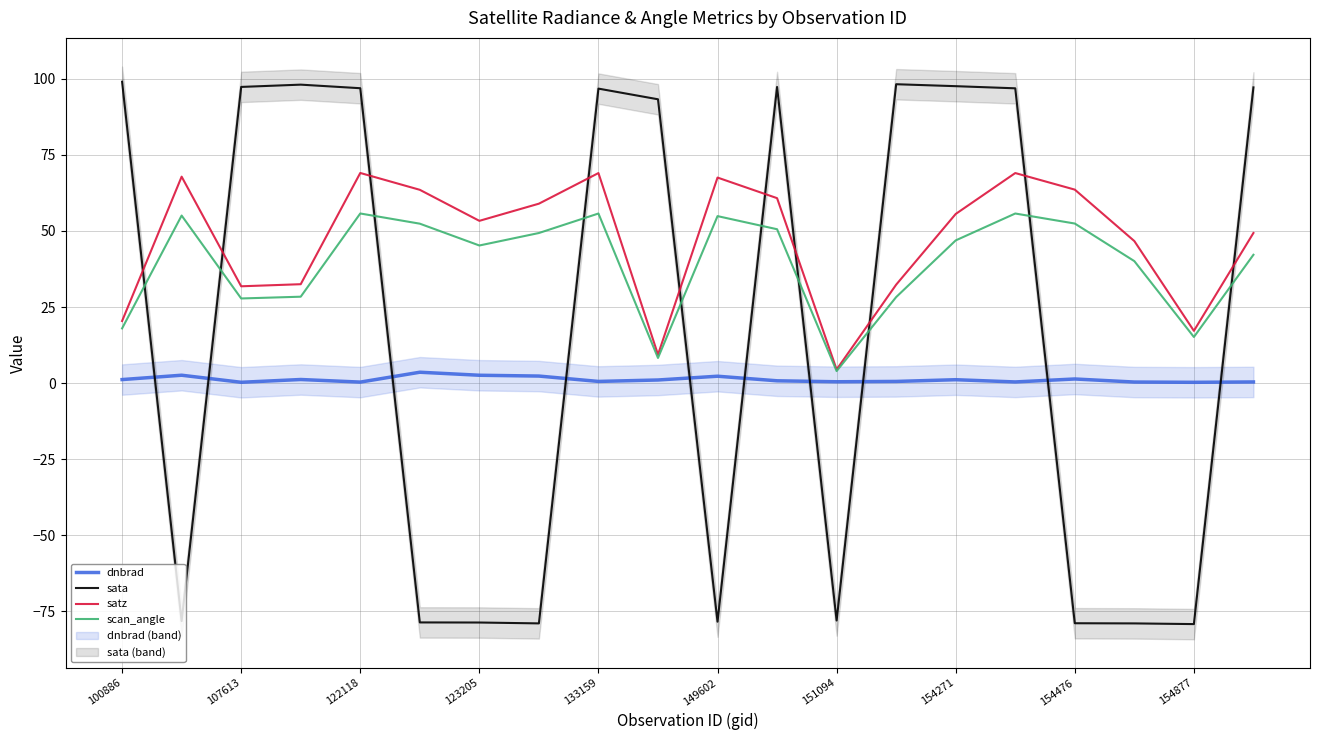

Where does the dnbrad series first go above 1?

100886